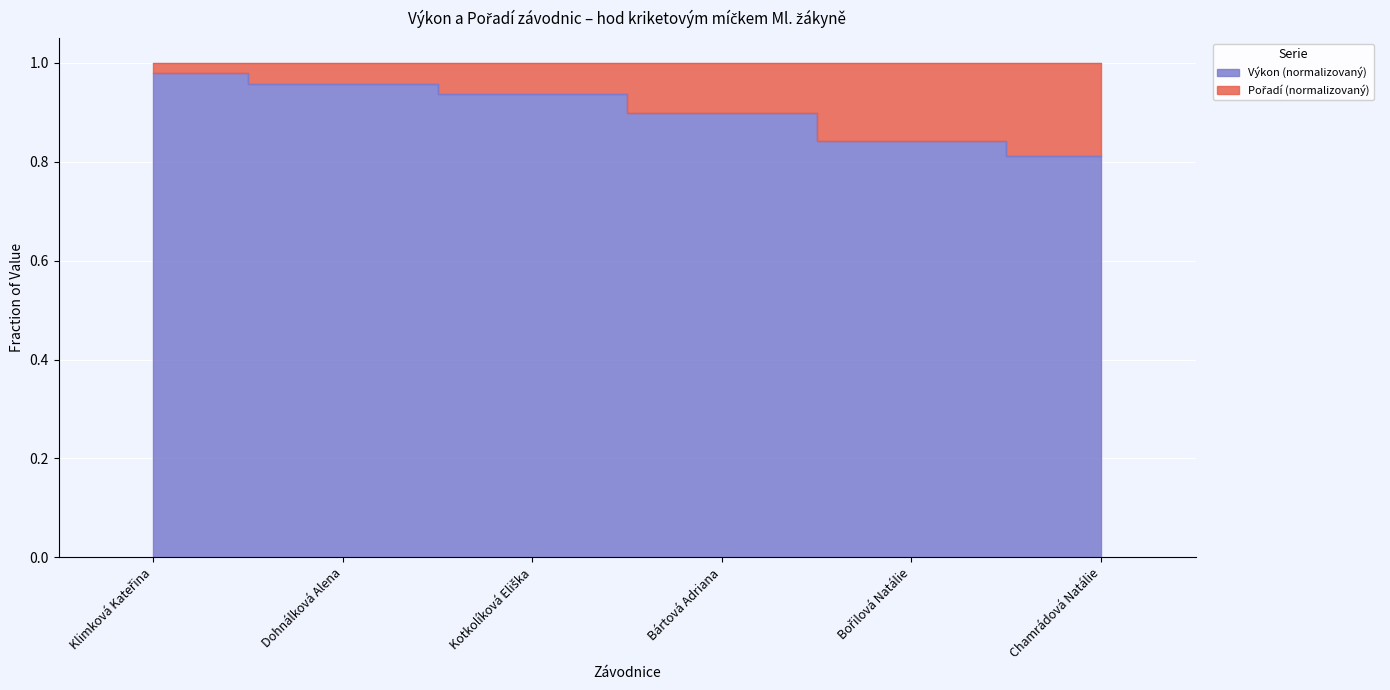

What is the label of the 4th point from the left?

Bártová Adriana